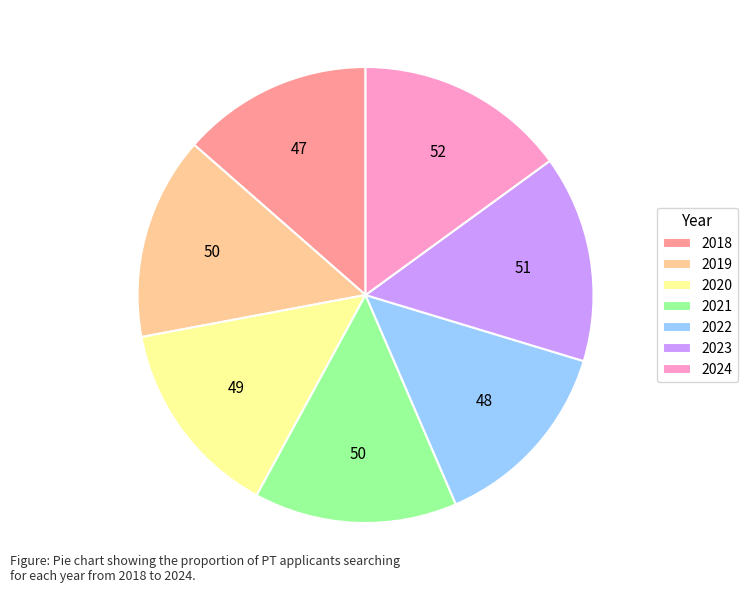

Approximately how many times larger is the value at 2019 compared to 2018?

1.1